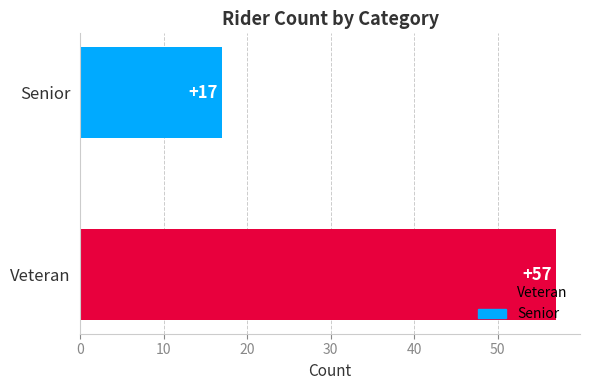

What is the sum of the values at Senior and Veteran?

74